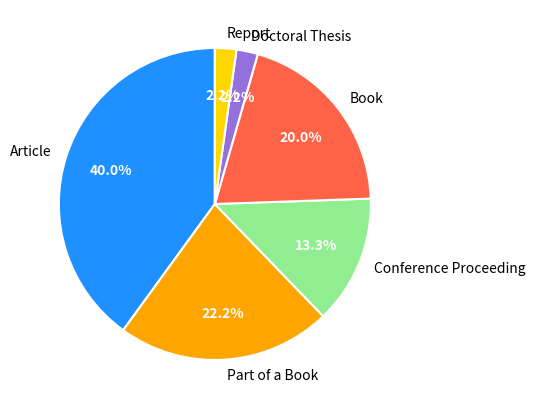

Which has a higher value, Conference Proceeding or Book?

Book